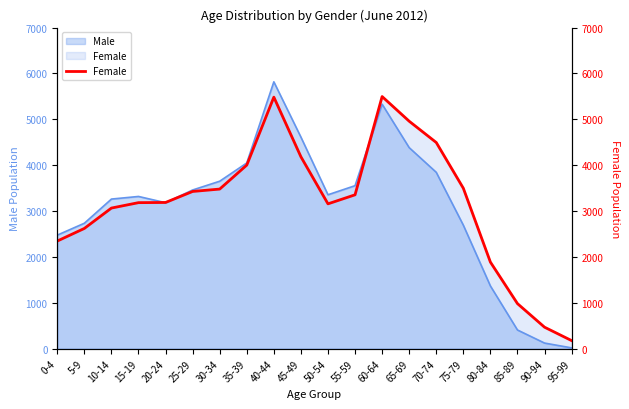

List the labels in order of value, largest first.

60-64, 40-44, 65-69, 70-74, 45-49, 35-39, 75-79, 30-34, 25-29, 55-59, 20-24, 15-19, 50-54, 10-14, 5-9, 0-4, 80-84, 85-89, 90-94, 95-99